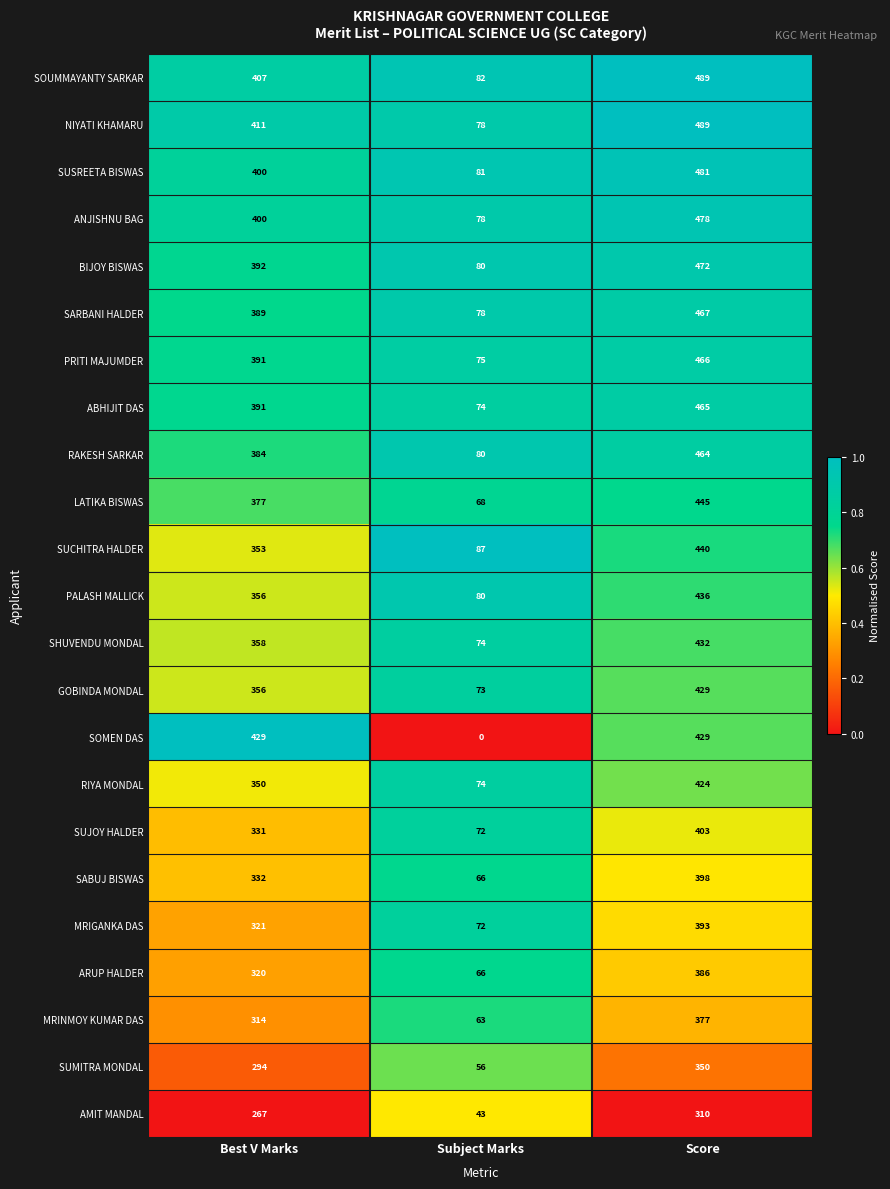

Between Best V Marks and Score, which series saw the biggest shift?

SUCHITRA HALDER